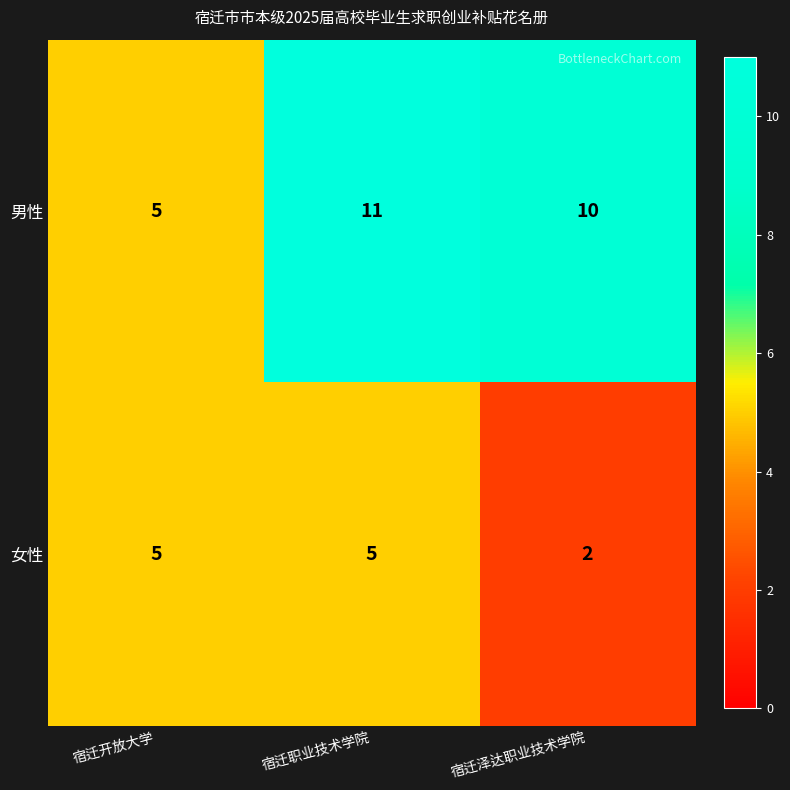

Reading left to right, transcribe all the data shown in this chart.

男性: 5	11	10
女性: 5	5	2